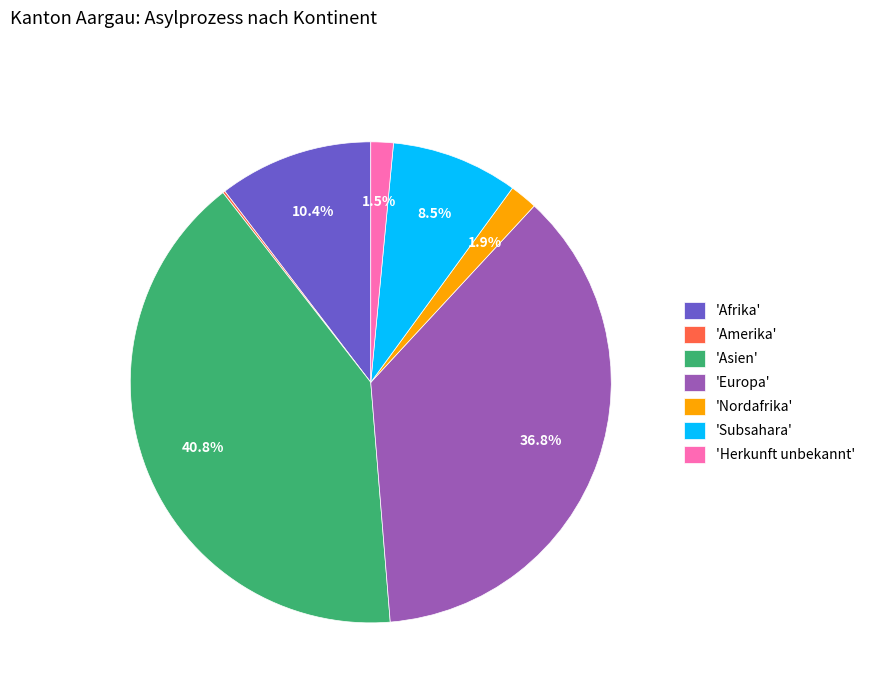

Is there a majority slice in this chart?

No